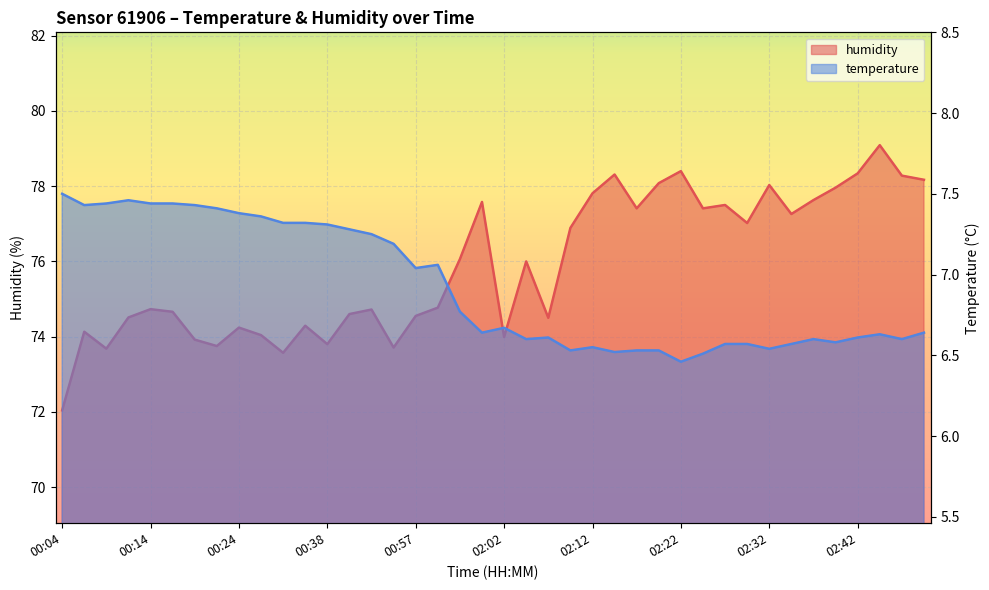

Is it true that humidity equals 78.4 at 02:22?

True